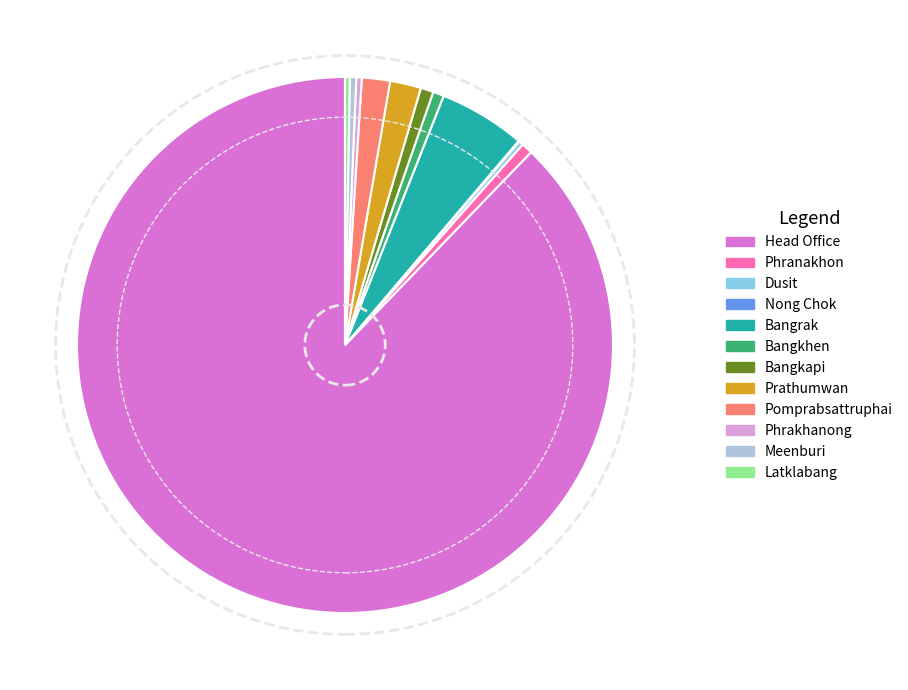

Is there a majority slice in this chart?

Yes